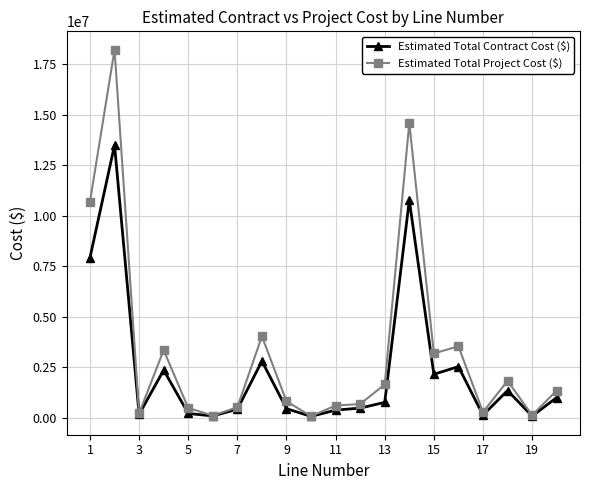

In Estimated Total Project Cost ($), how many points are higher than both neighbors (excluding endpoints)?

6